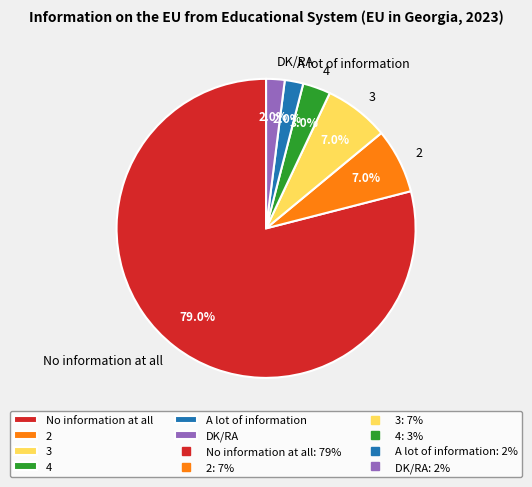

What percentage is the 2 slice, to the nearest percent?

7%